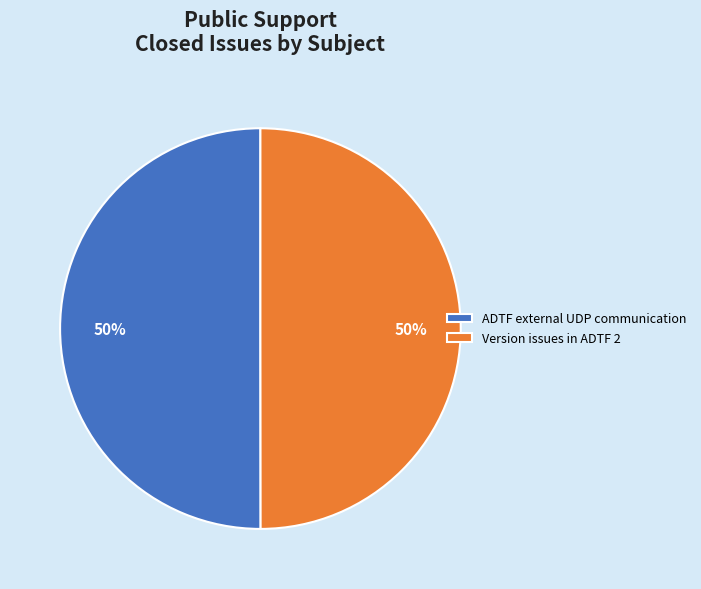

Do Version issues in ADTF 2 and ADTF external UDP communication together represent more than half of the pie?

Yes